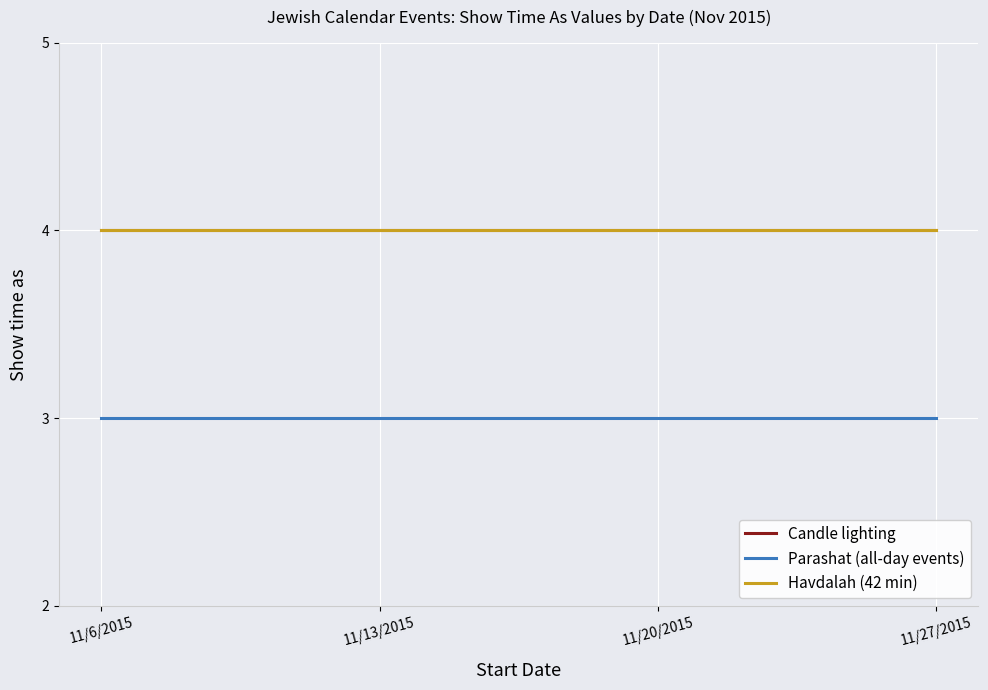

The value of Parashat (all-day events) at 11/20/2015 is 5. True or false?

False